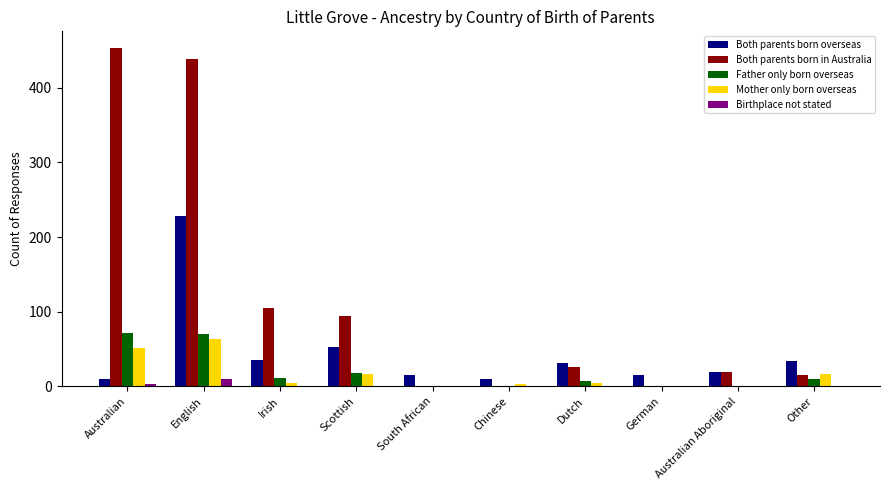

Is it true that Both parents born overseas equals 359 at English?

False